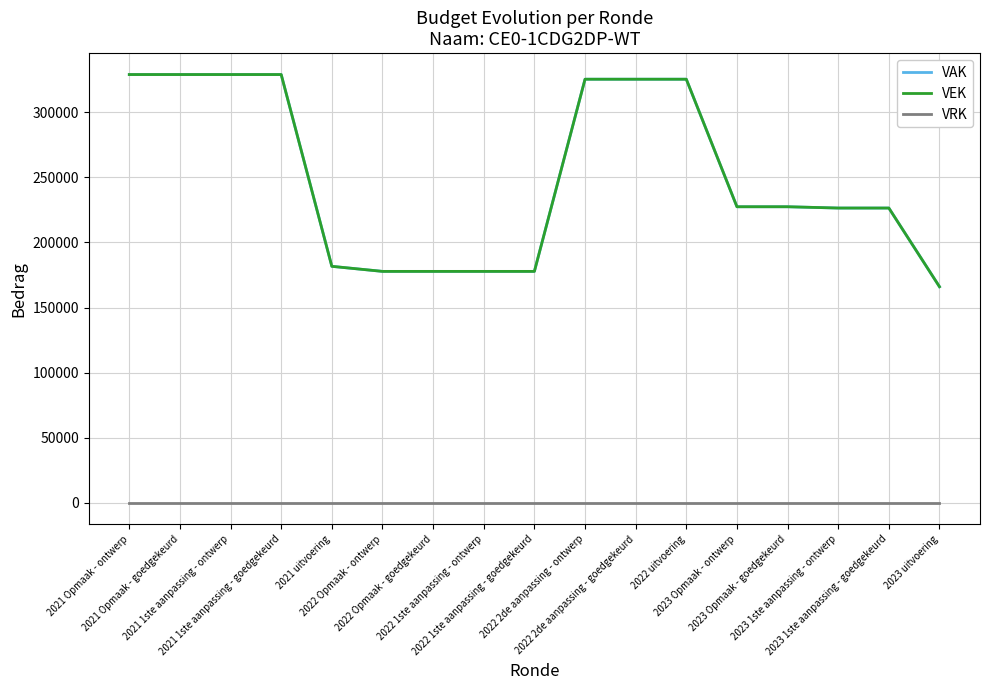

Is this an area chart (filled region under the line)?

No